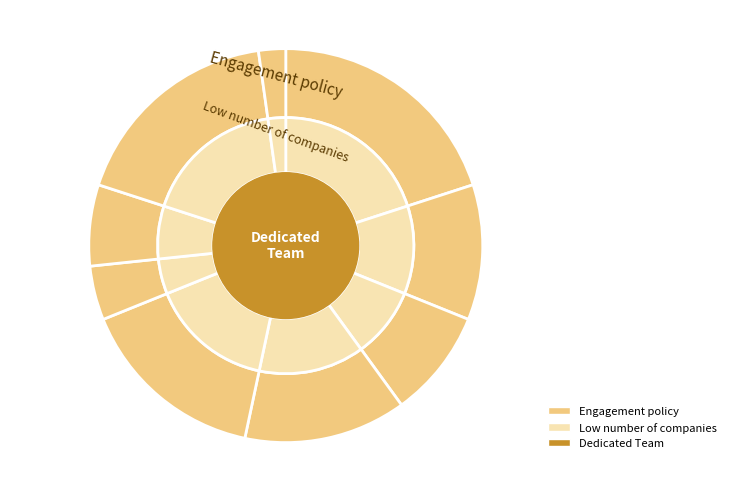

Count the number of slices in the pie.

10